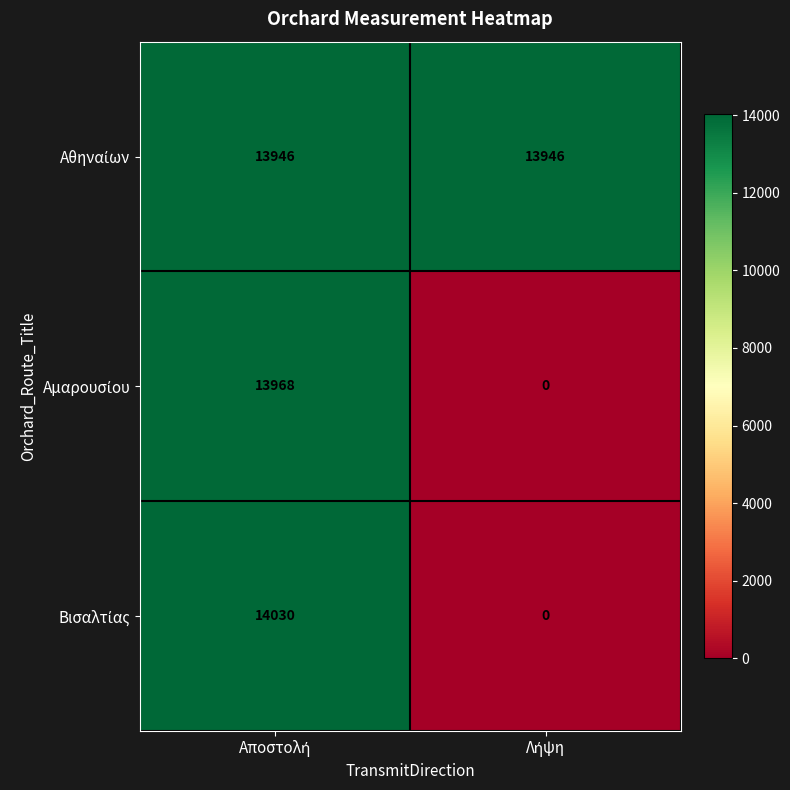

What is the maximum value shown in the chart?

14030